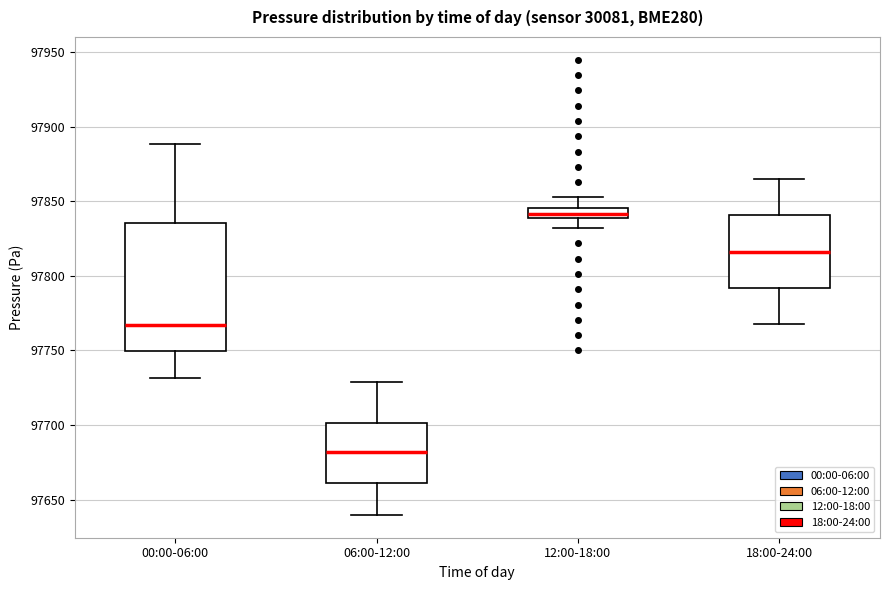

Where is the lower edge of the box for 18:00-24:00 on the y-axis? The values are not printed on the chart, so give them approximately, as read against the axis.

97790